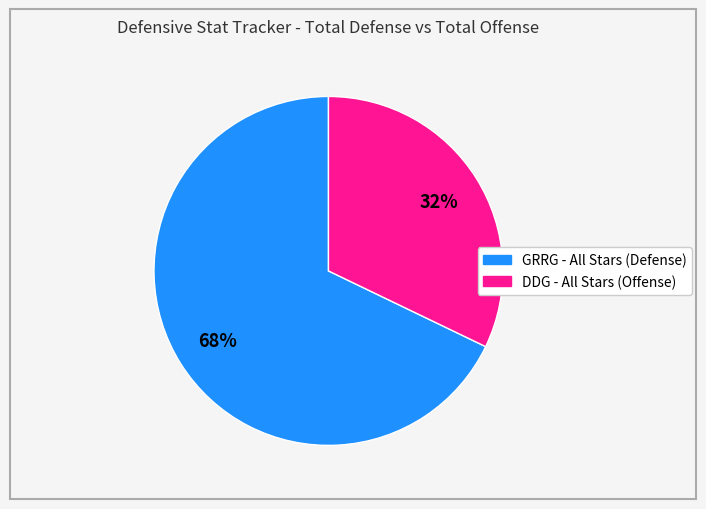

How many slices are in this pie chart?

2